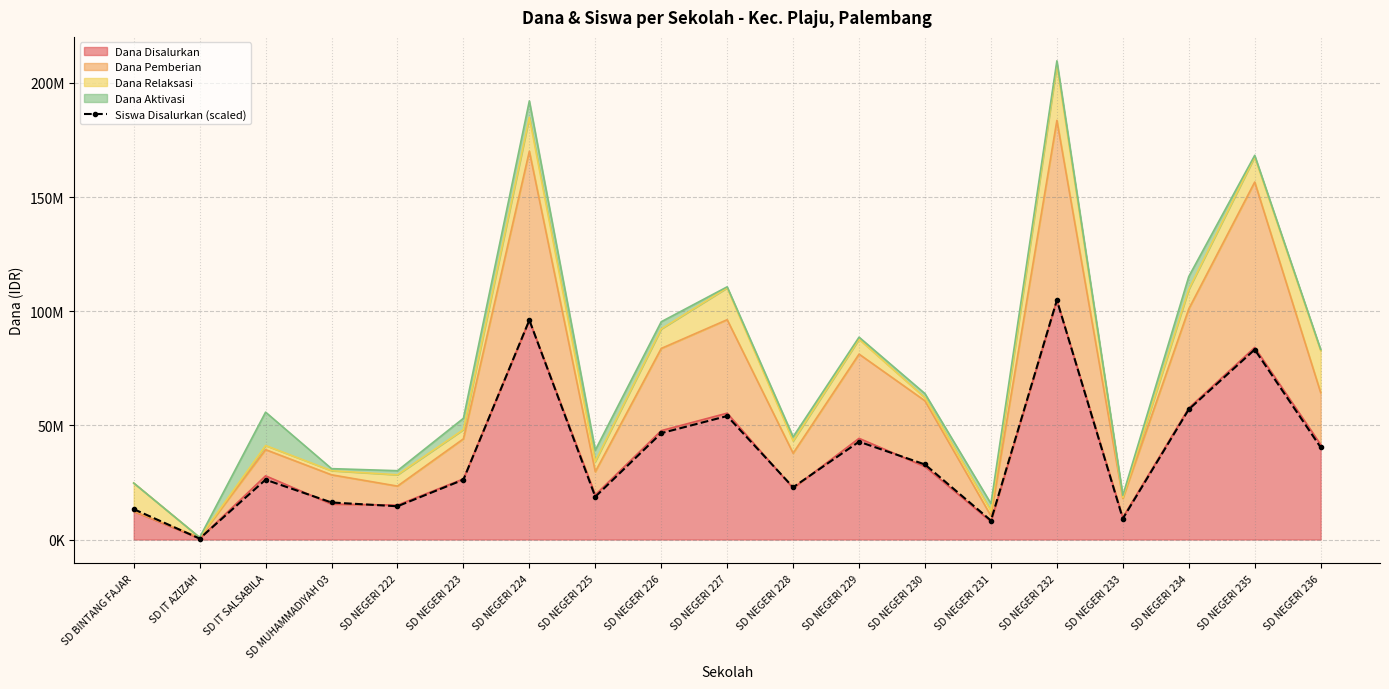

At which label does the data first exceed 26212500?

SD NEGERI 224